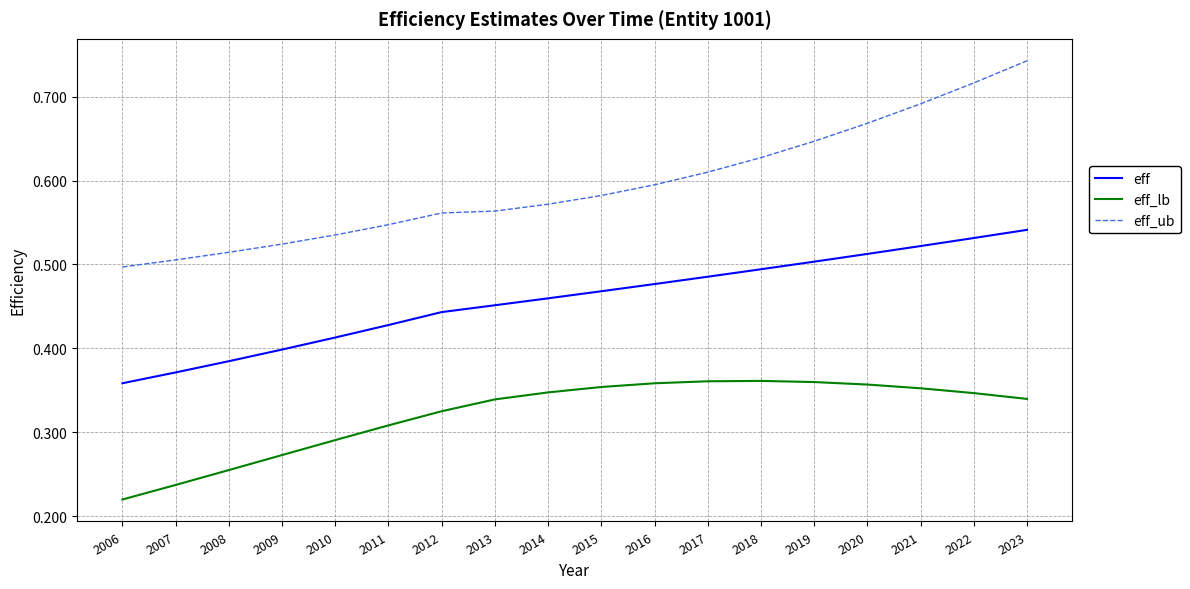

Is it true that eff_ub equals 0.3 at 2017?

False